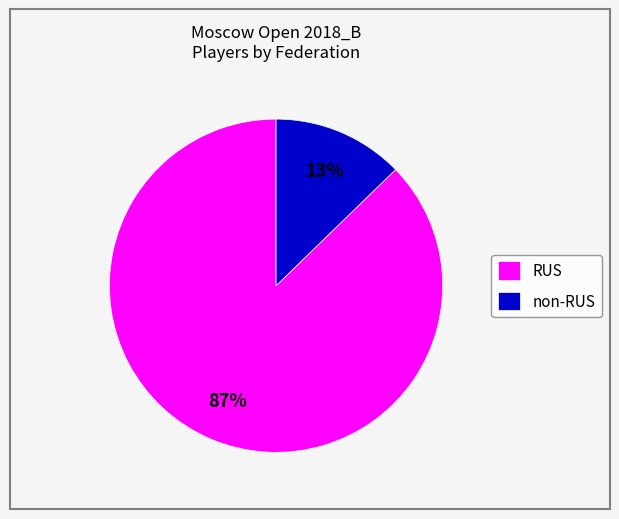

How many segments does this pie chart have?

2